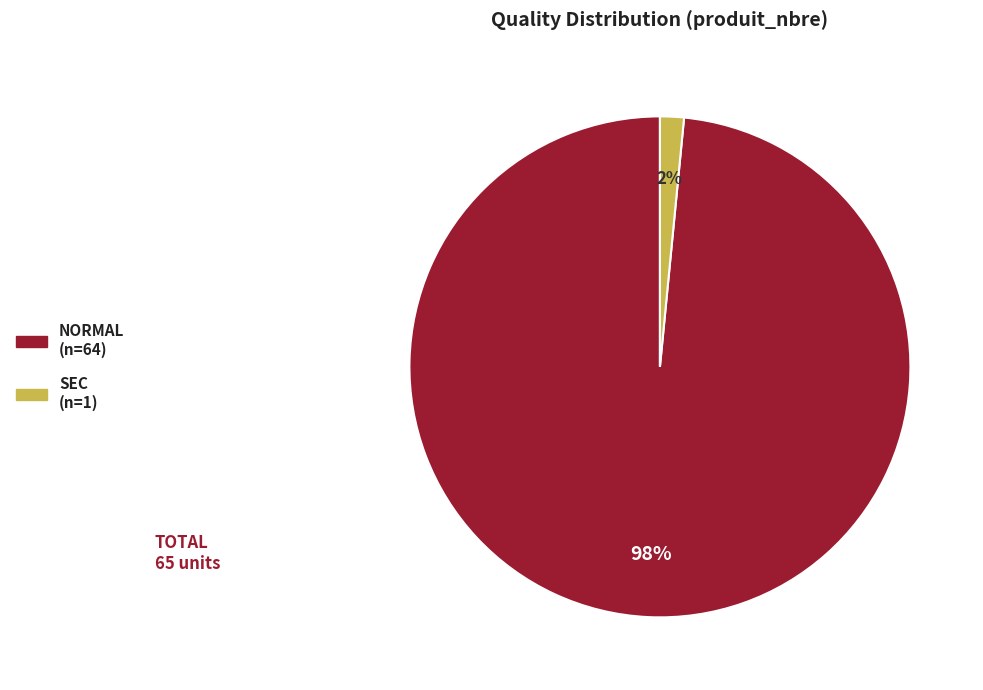

To the nearest percent, what is the average slice percentage?

50%